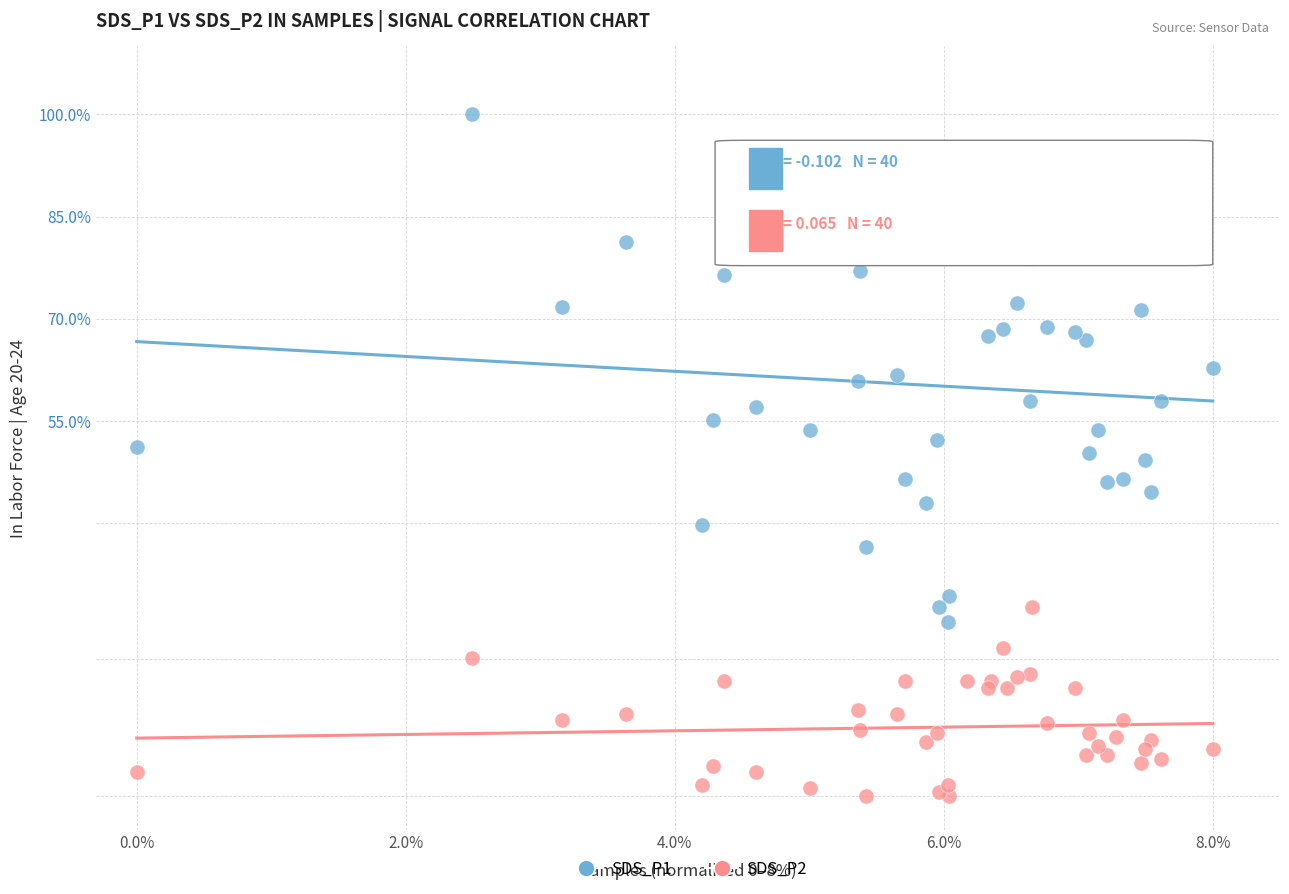

What is the X range (max minus min) for the scatter plot?

8.0